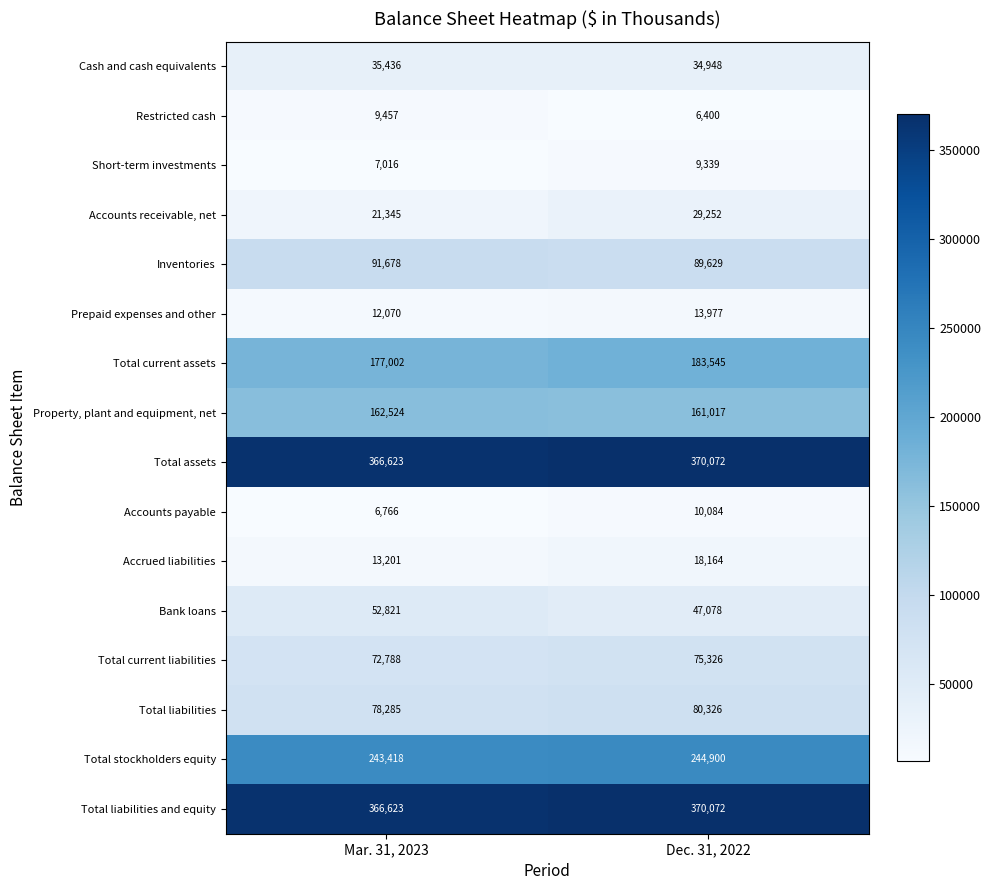

What is the maximum value shown in the chart?

370072